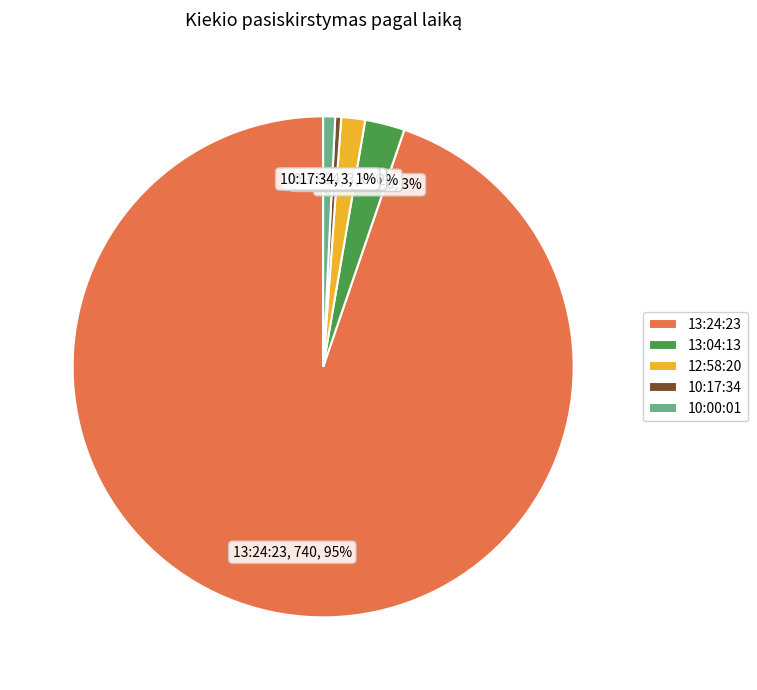

Is the sum of 13:24:23 and 10:00:01 greater than half?

Yes